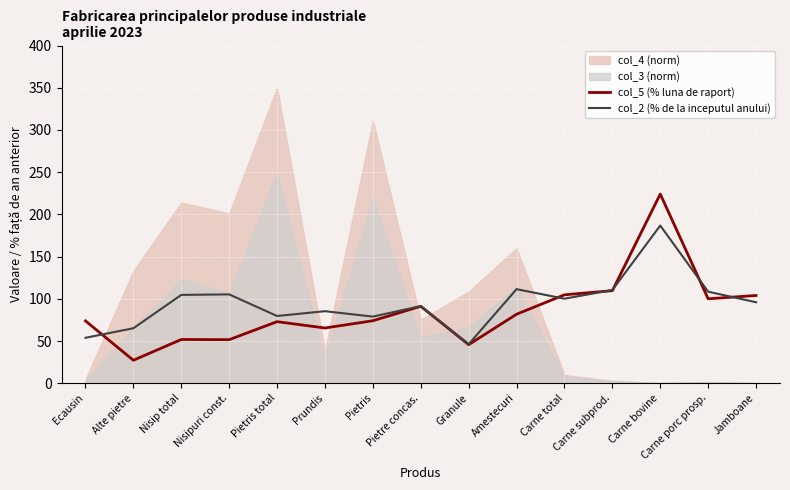

How many interior local peaks does the col_2 (% de la inceputul anului) series have?

5